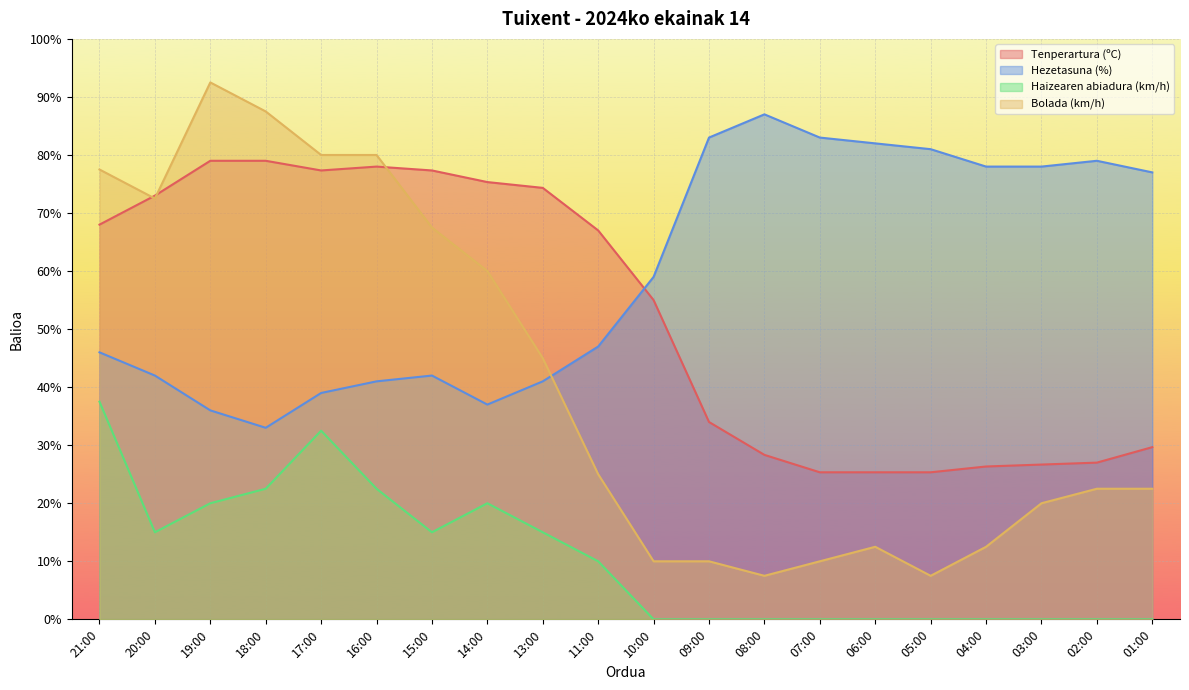

Does the chart display data point markers on the line(s)?

No